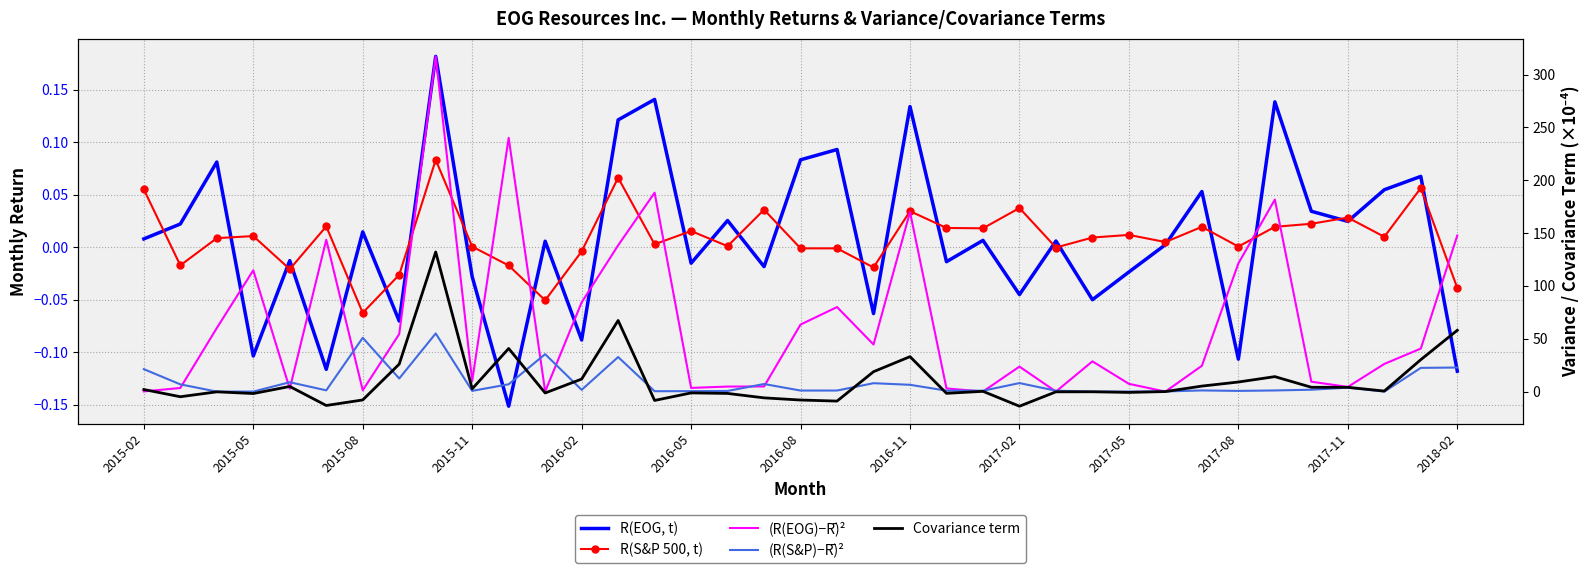

The value of R(S&P 500, t) at 2018-02 is -0.0. True or false?

False